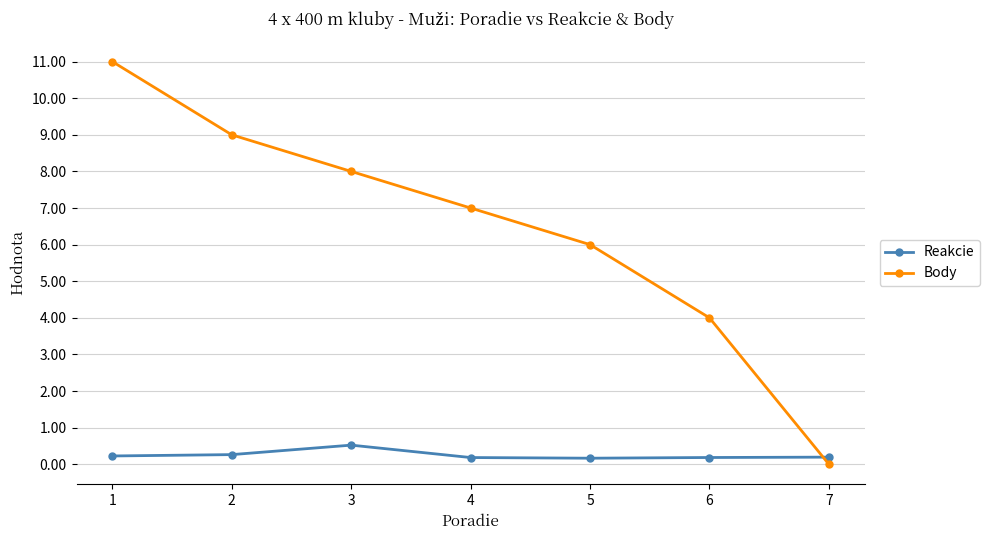

Which label corresponds to the largest value in the chart?

1